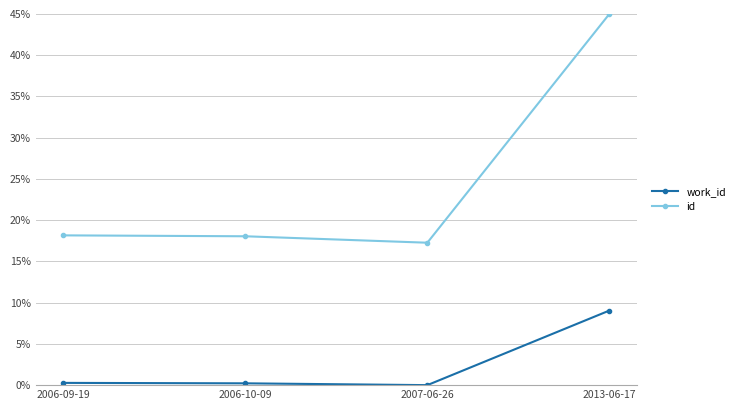

Reading right to left, list all the values displayed in this chart.

work_id: 2013-06-17=0.1	2007-06-26=0.0	2006-10-09=0.0	2006-09-19=0.0
id: 2013-06-17=0.5	2007-06-26=0.2	2006-10-09=0.2	2006-09-19=0.2